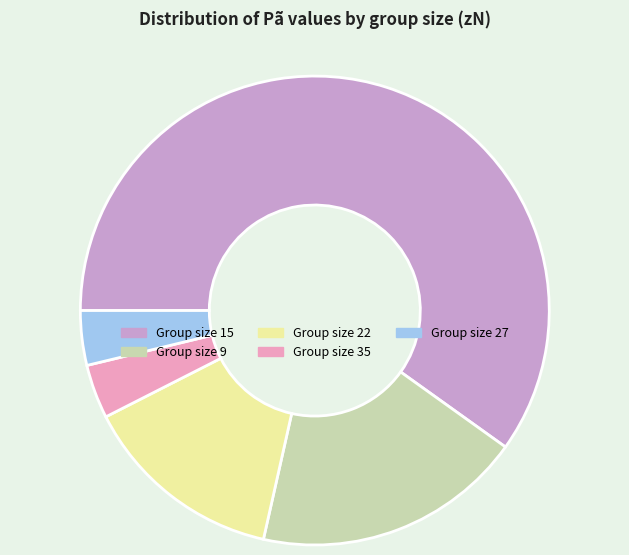

The Group size 35 slice represents 4% of the pie. True or false?

True